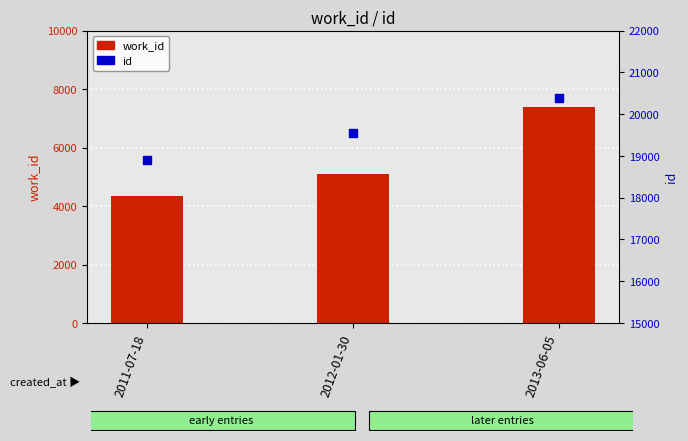

Which series has the largest Y range (max minus min)?

work_id